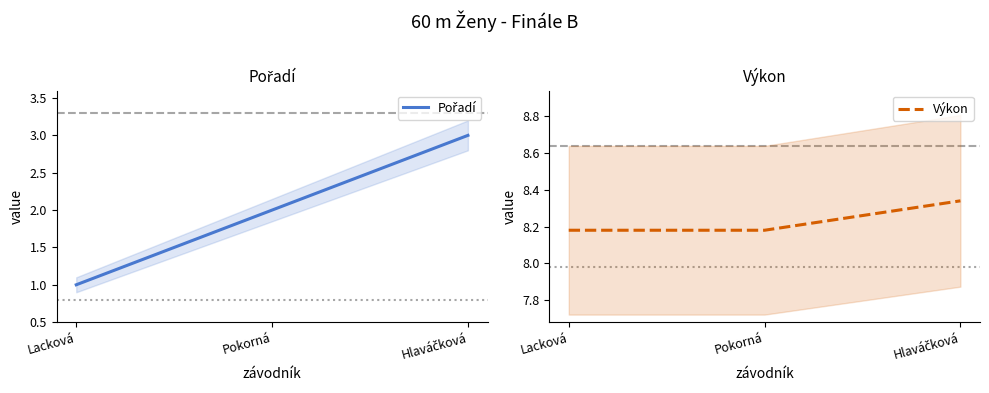

Is the value of Pořadí at Lacková greater than the value of Výkon at Hlaváčková?

No